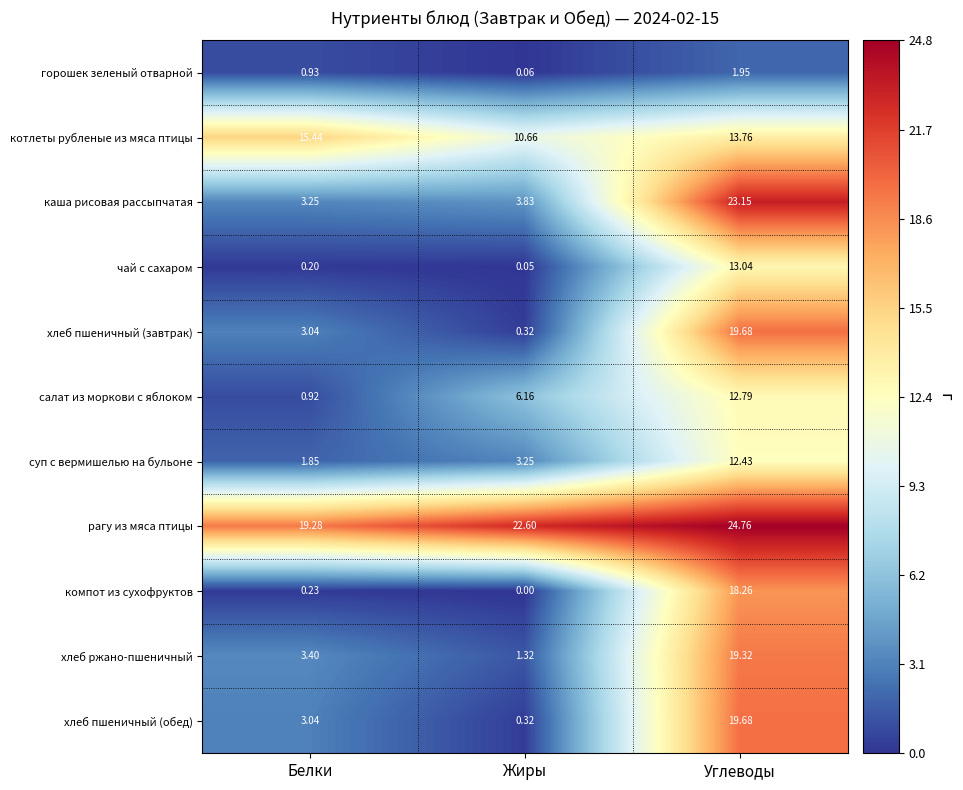

Which label corresponds to the smallest value in the chart?

Жиры